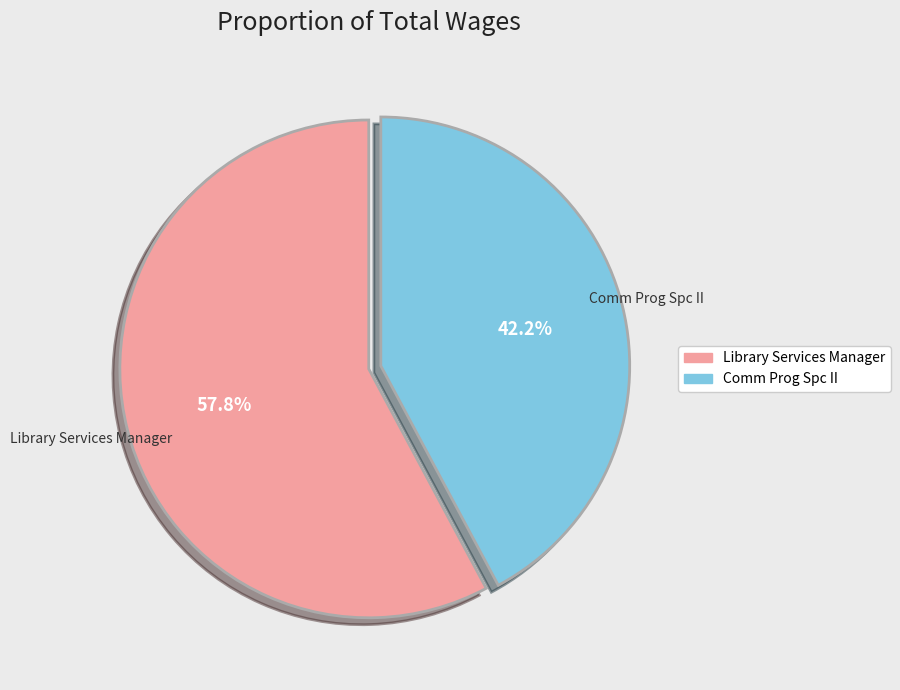

Count the number of slices in the pie.

2